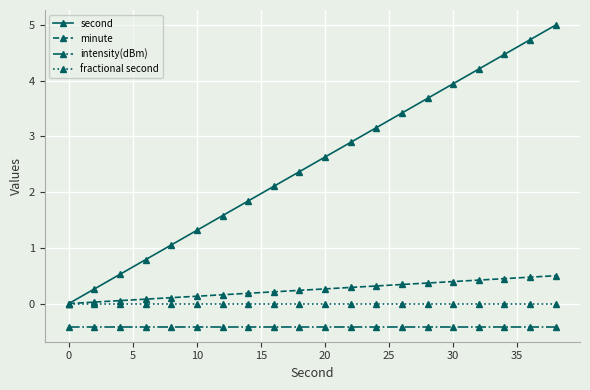

What is the value of the second point at the 5th from the left?

1.1